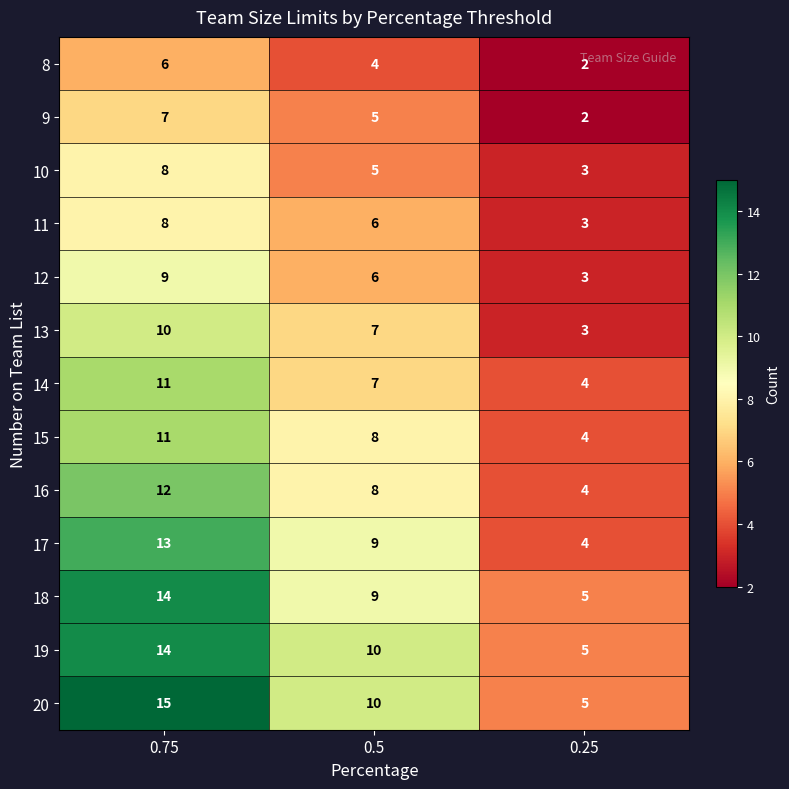

At which category is the sum across all series the highest?

0.75